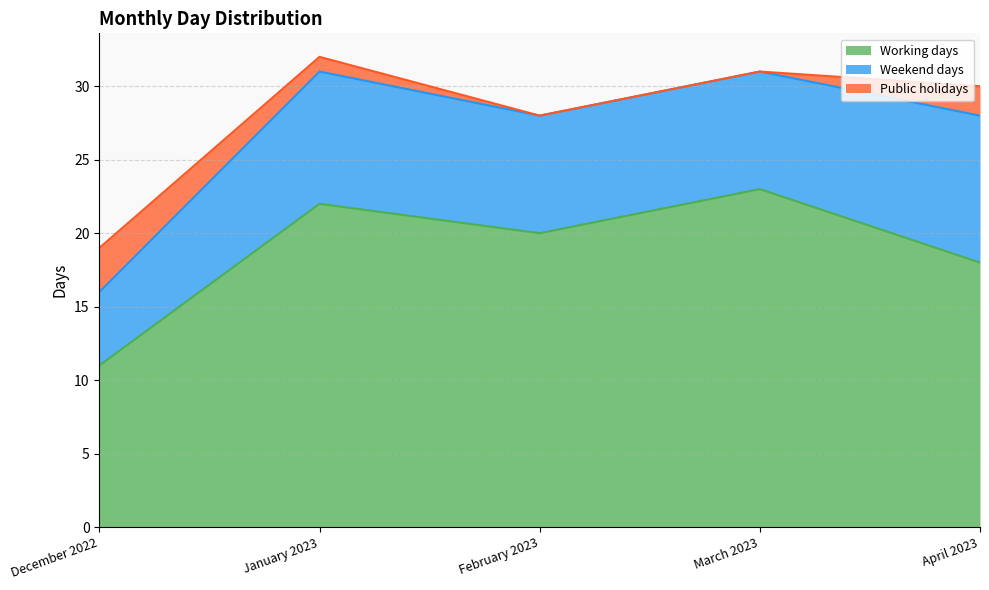

Where does the Weekend days series first go above 8?

January 2023